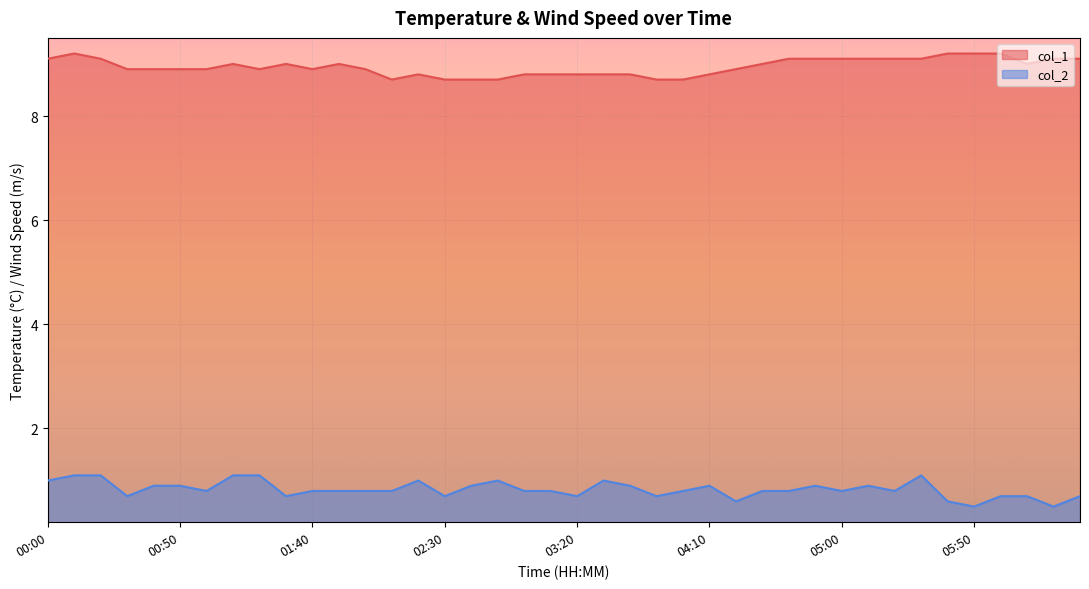

What position from the right is 03:00?

22